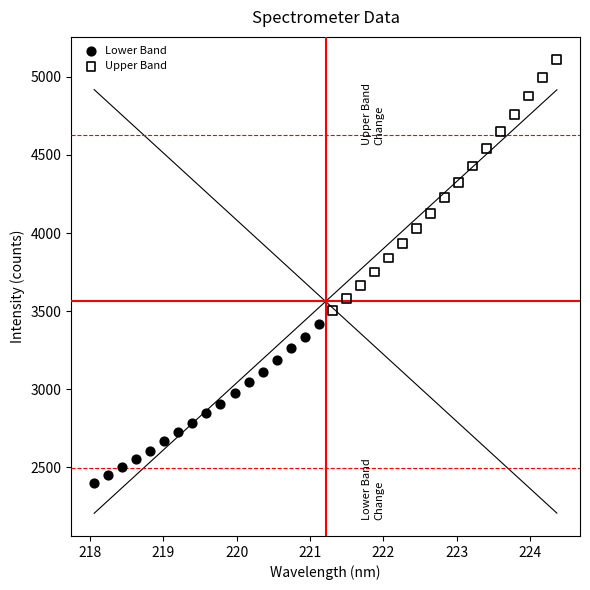

What are all the series names shown in the legend?

Lower Band, Upper Band